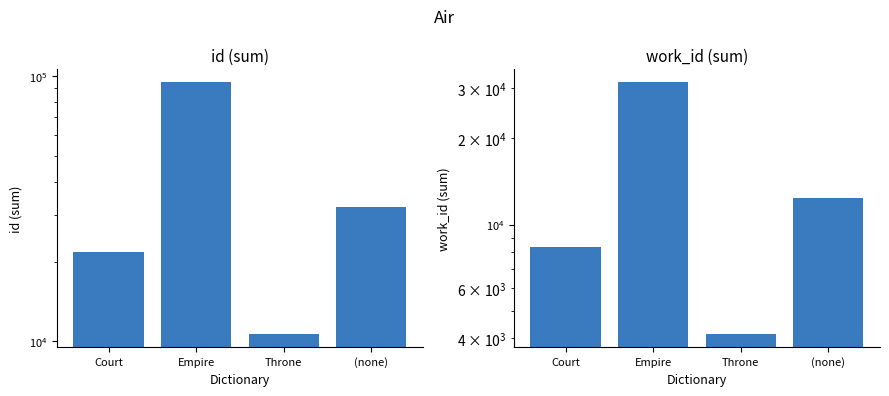

Which category has the lowest value in the id series?

Throne